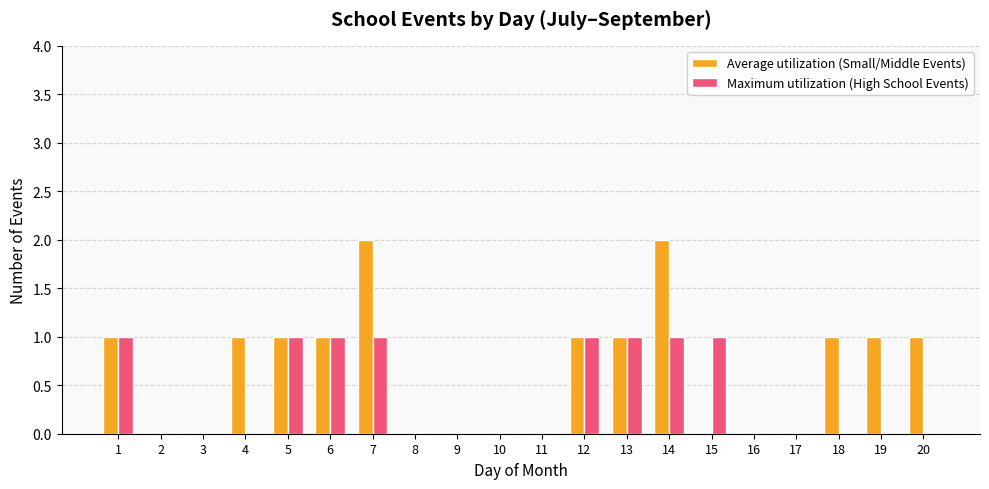

Reading left to right, extract all data points from this chart.

Average utilization (Small/Middle Events): 1=1	2=0	3=0	4=1	5=1	6=1	7=2	8=0	9=0	10=0	11=0	12=1	13=1	14=2	15=0	16=0	17=0	18=1	19=1	20=1
Maximum utilization (High School Events): 1=1	2=0	3=0	4=0	5=1	6=1	7=1	8=0	9=0	10=0	11=0	12=1	13=1	14=1	15=1	16=0	17=0	18=0	19=0	20=0